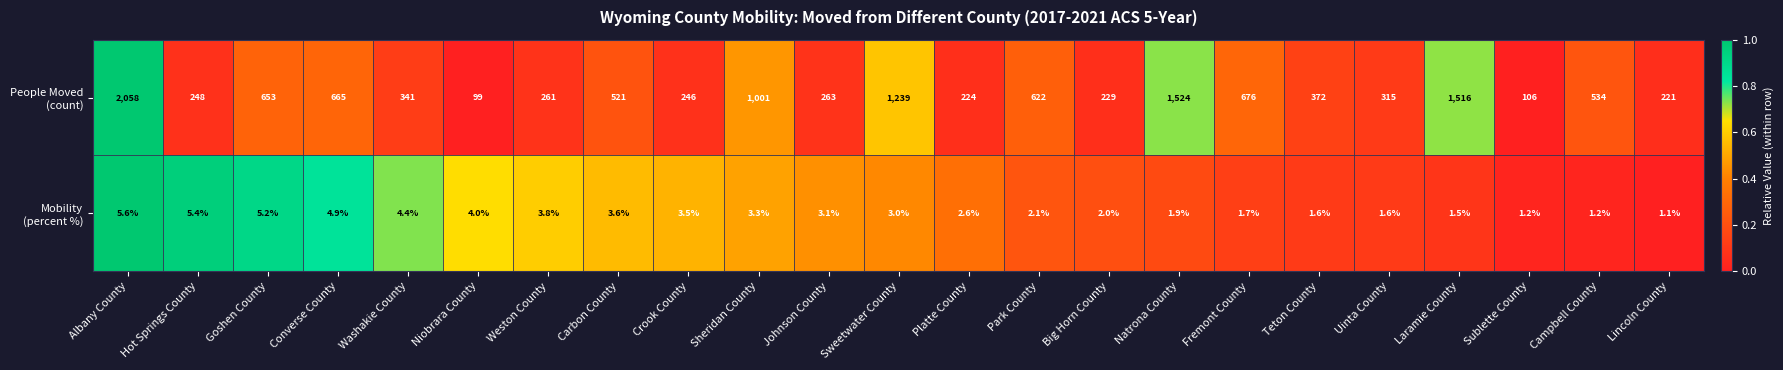

What is the spread (max minus min) of values at Natrona County?

1522.1